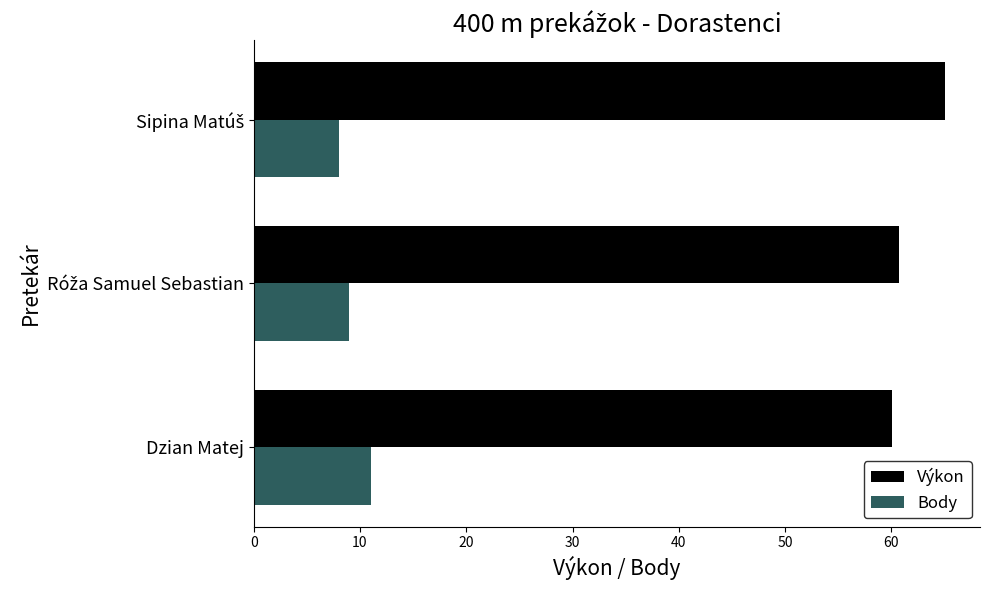

What is the sum of all Výkon values?

185.9